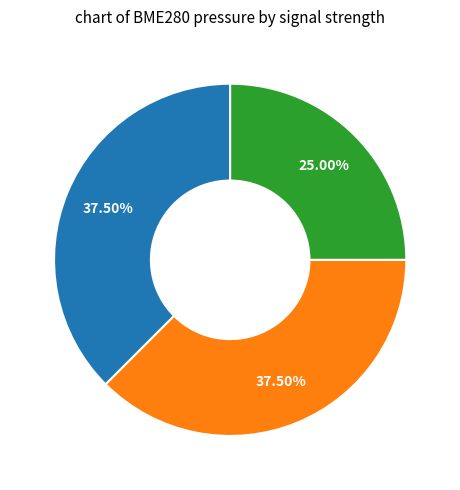

Does any single category account for the majority?

No